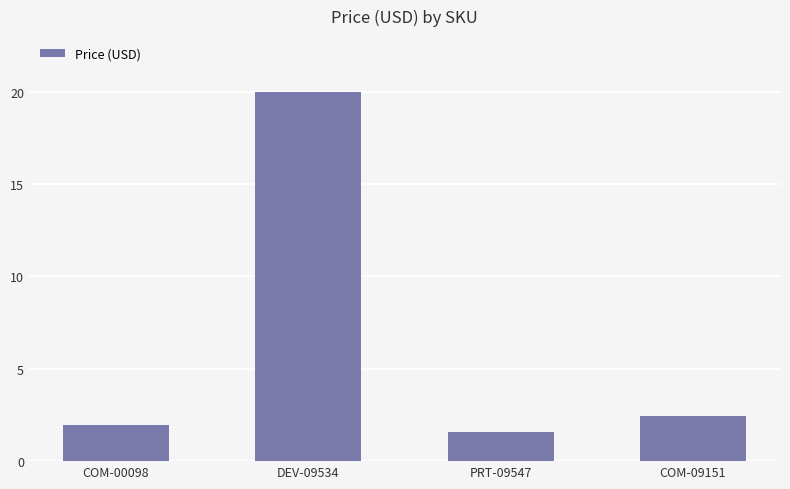

What position from the right is COM-09151?

1